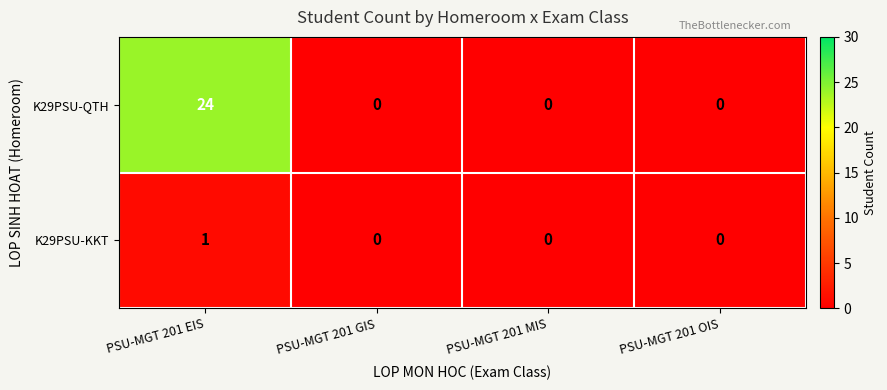

True or false: K29PSU-KKT has a value of 0 at PSU-MGT 201 OIS.

True